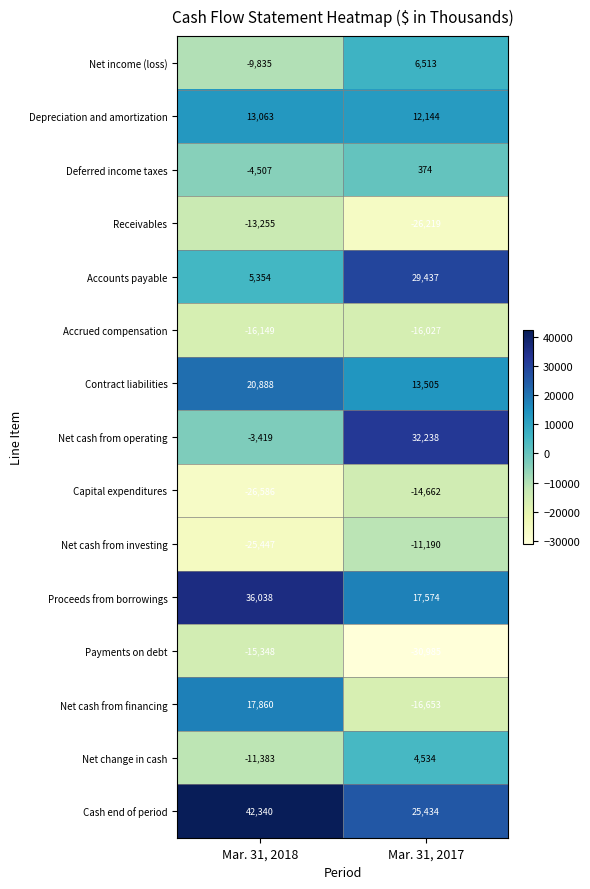

Where is Accounts payable nearest to the value 17395?

Mar. 31, 2018